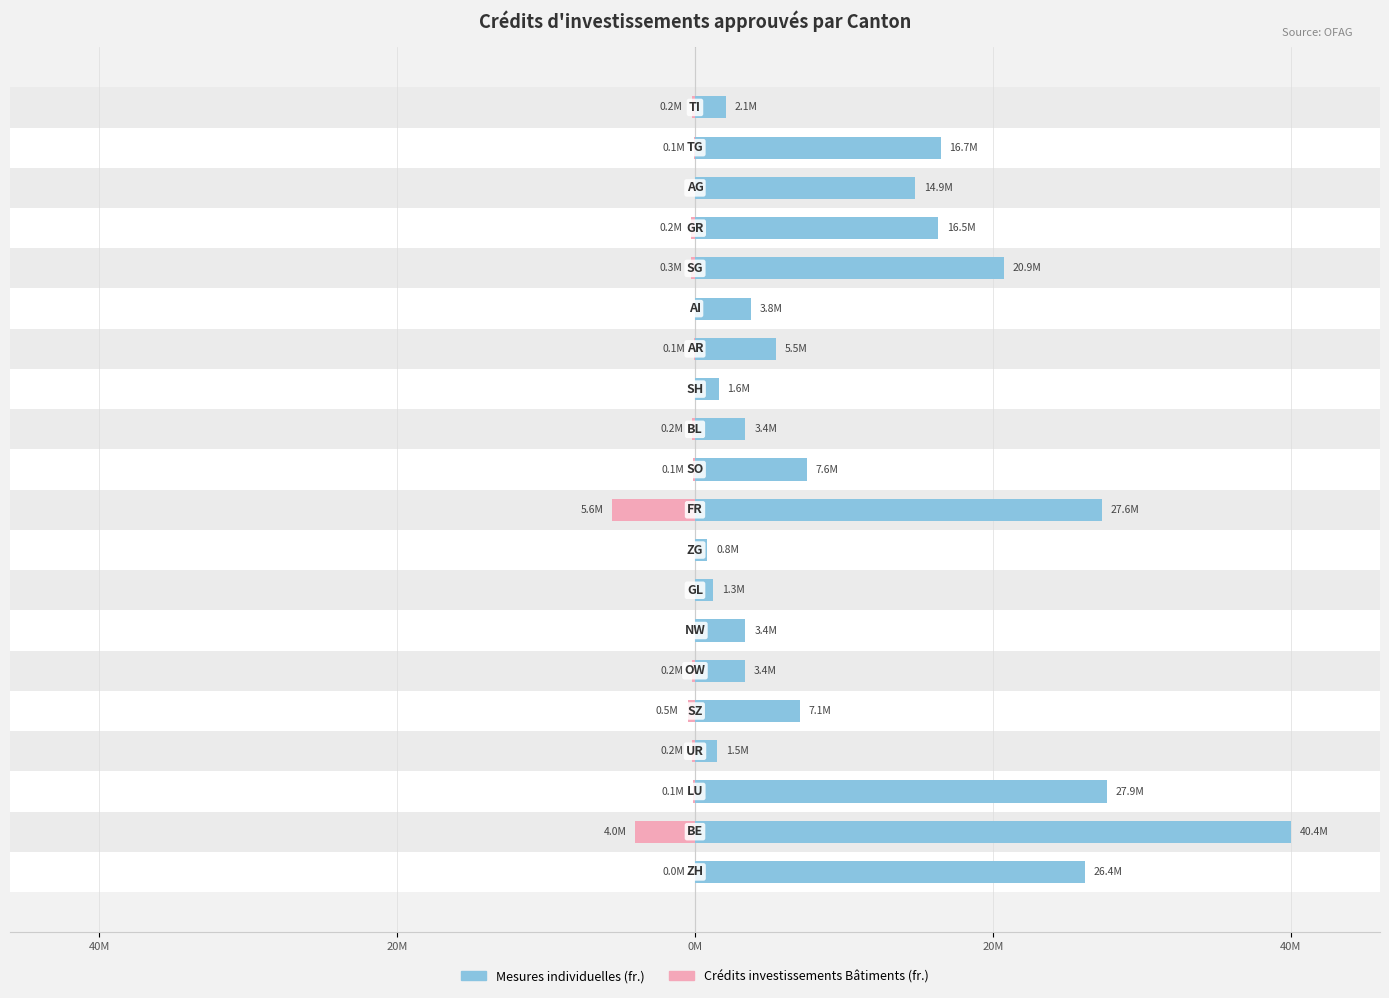

What is the minimum value for Mesures individuelles (fr.)?

823000